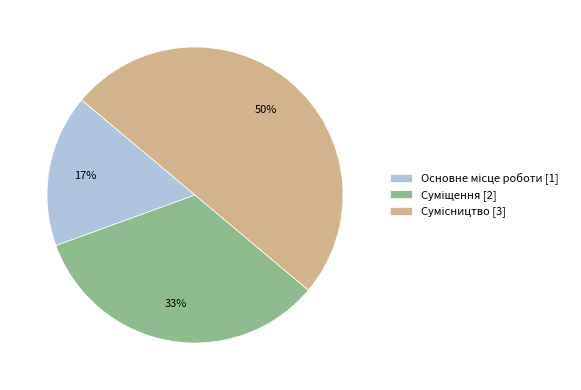

To the nearest percent, what is the average slice percentage?

33%